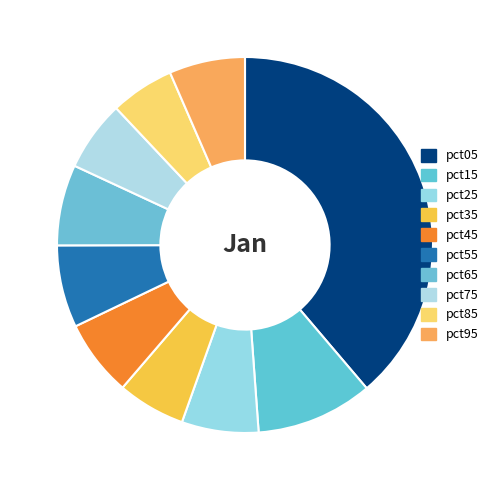

Which slice is the smallest?

pct85